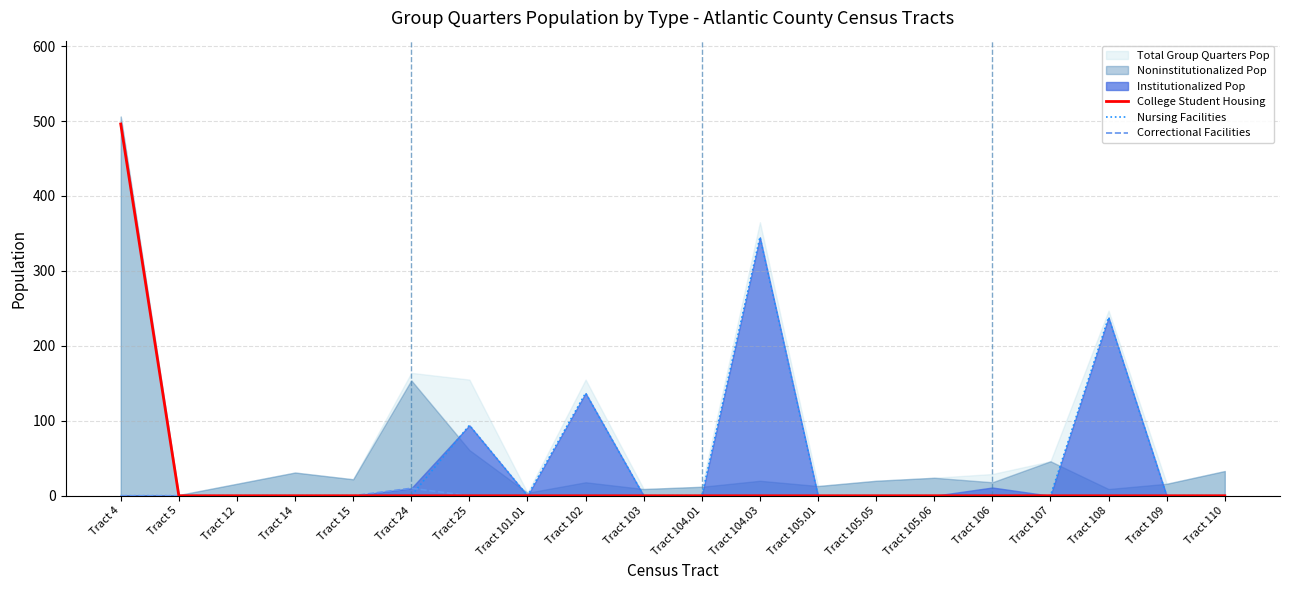

Reading right to left, what are all the values shown in this chart?

College Student Housing: Tract 110=0	Tract 109=0	Tract 108=0	Tract 107=0	Tract 106=0	Tract 105.06=0	Tract 105.05=0	Tract 105.01=0	Tract 104.03=0	Tract 104.01=0	Tract 103=0	Tract 102=0	Tract 101.01=0	Tract 25=0	Tract 24=0	Tract 15=0	Tract 14=0	Tract 12=0	Tract 5=0	Tract 4=496
Nursing Facilities: Tract 110=0	Tract 109=0	Tract 108=238	Tract 107=0	Tract 106=0	Tract 105.06=0	Tract 105.05=0	Tract 105.01=0	Tract 104.03=345	Tract 104.01=0	Tract 103=0	Tract 102=137	Tract 101.01=0	Tract 25=94	Tract 24=0	Tract 15=0	Tract 14=0	Tract 12=0	Tract 5=0	Tract 4=0
Correctional Facilities: Tract 110=0	Tract 109=0	Tract 108=0	Tract 107=0	Tract 106=0	Tract 105.06=0	Tract 105.05=0	Tract 105.01=0	Tract 104.03=0	Tract 104.01=0	Tract 103=0	Tract 102=0	Tract 101.01=0	Tract 25=0	Tract 24=10	Tract 15=0	Tract 14=0	Tract 12=0	Tract 5=0	Tract 4=0